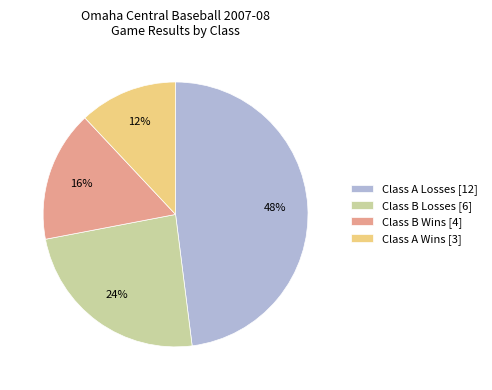

How many slices are in this pie chart?

4